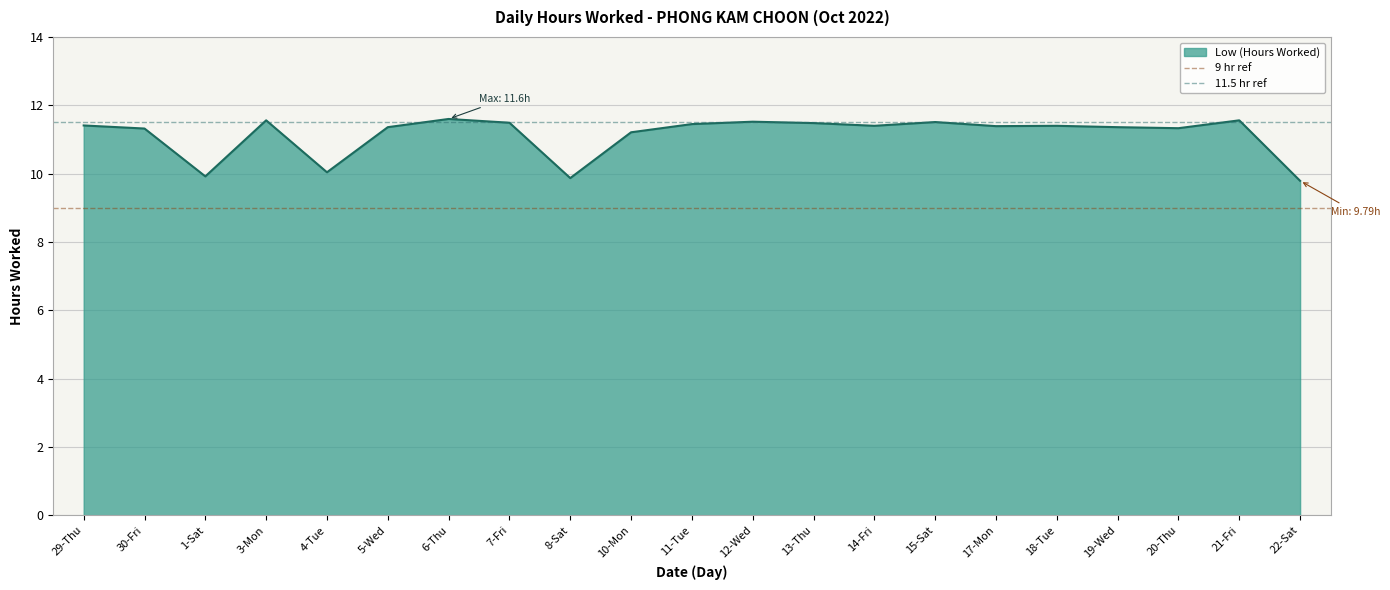

At which label does Low (Hours Worked) first exceed 11?

29-Thu